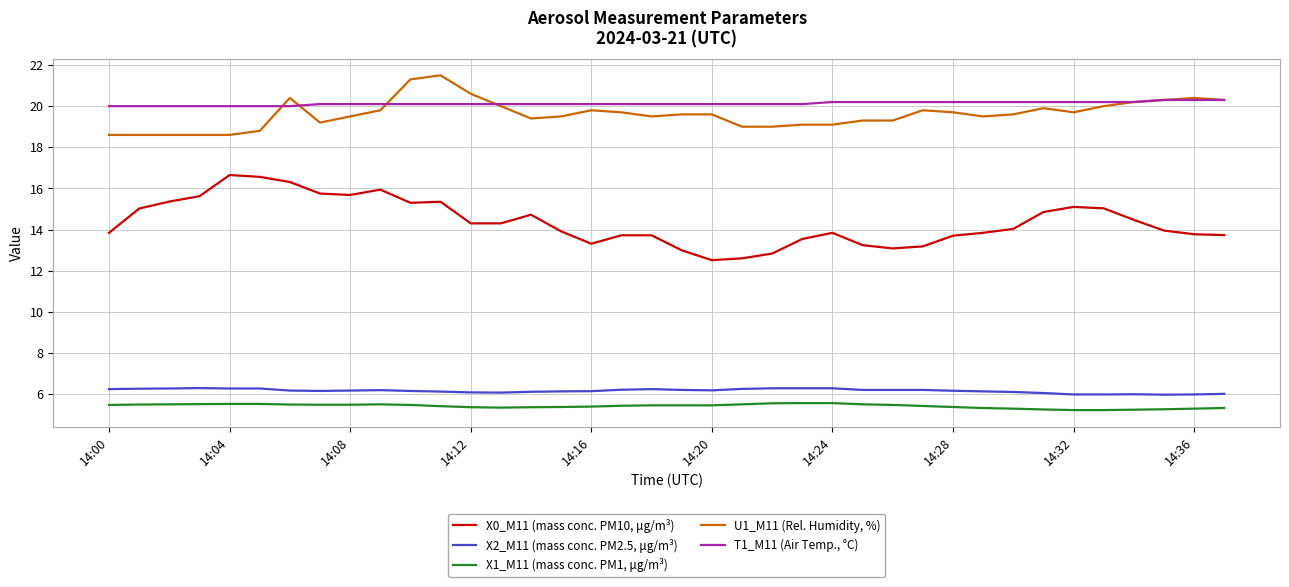

What is the minimum value shown in the chart?

5.2